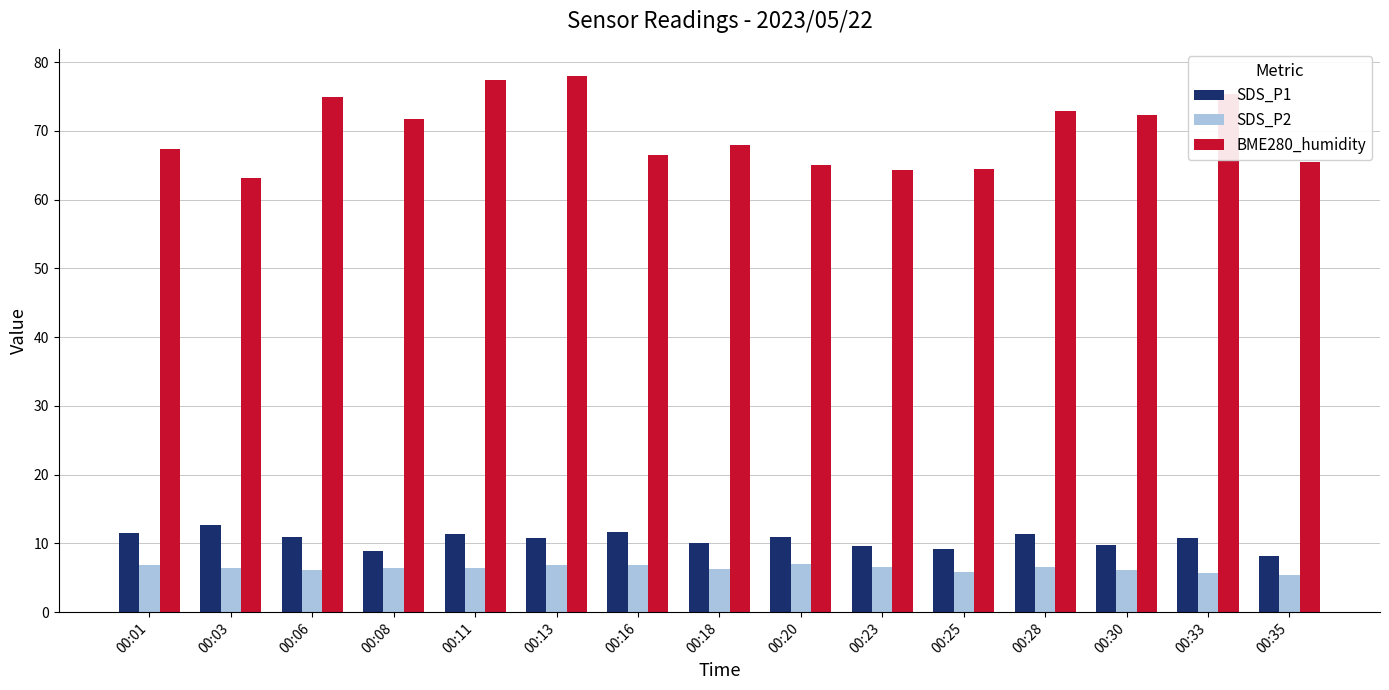

Where does the SDS_P2 series first go above 6?

00:01